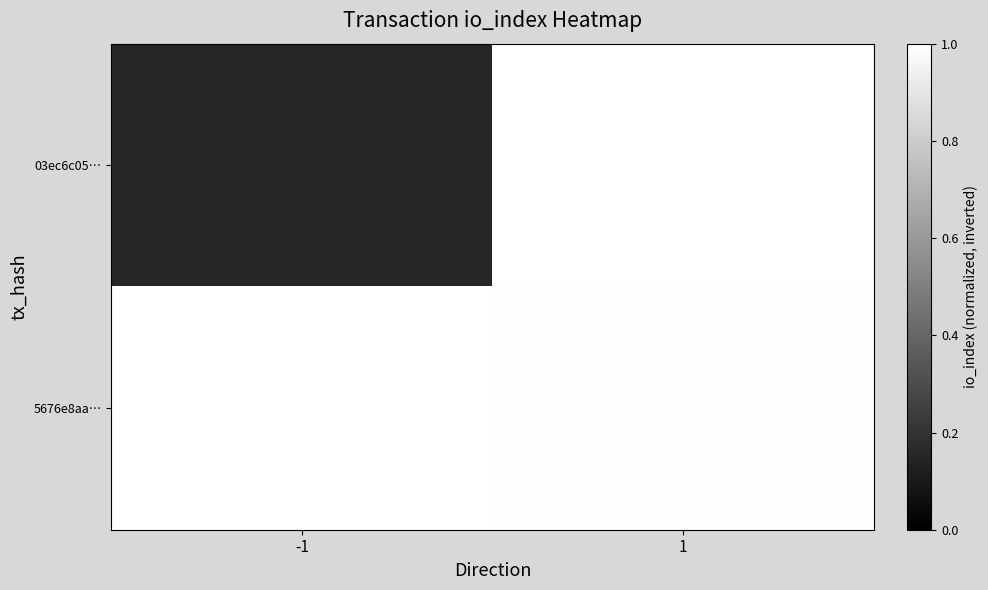

Rank the series at 1 from highest to lowest value.

03ec6c05…, 5676e8aa…